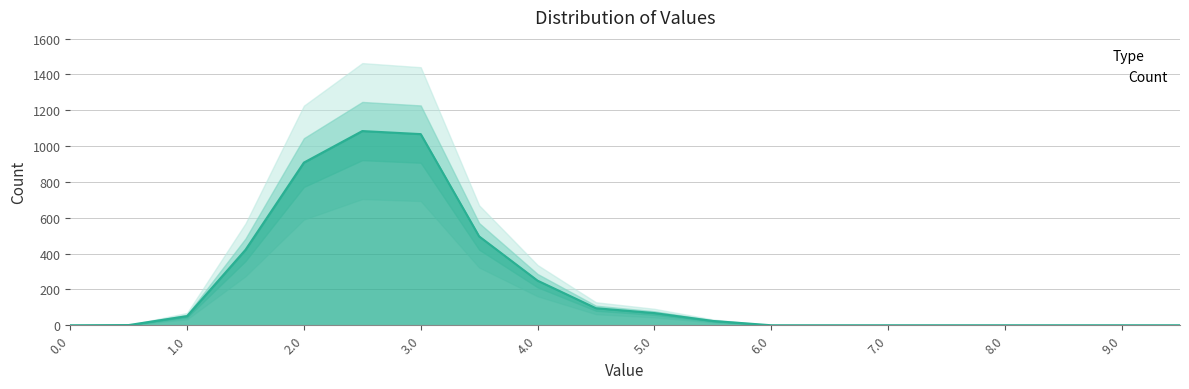

Rank the categories by value from lowest to highest.

0.0, 6.0, 6.5, 7.0, 7.5, 8.0, 8.5, 9.0, 9.5, 0.5, 5.5, 1.0, 5.0, 4.5, 4.0, 1.5, 3.5, 2.0, 3.0, 2.5